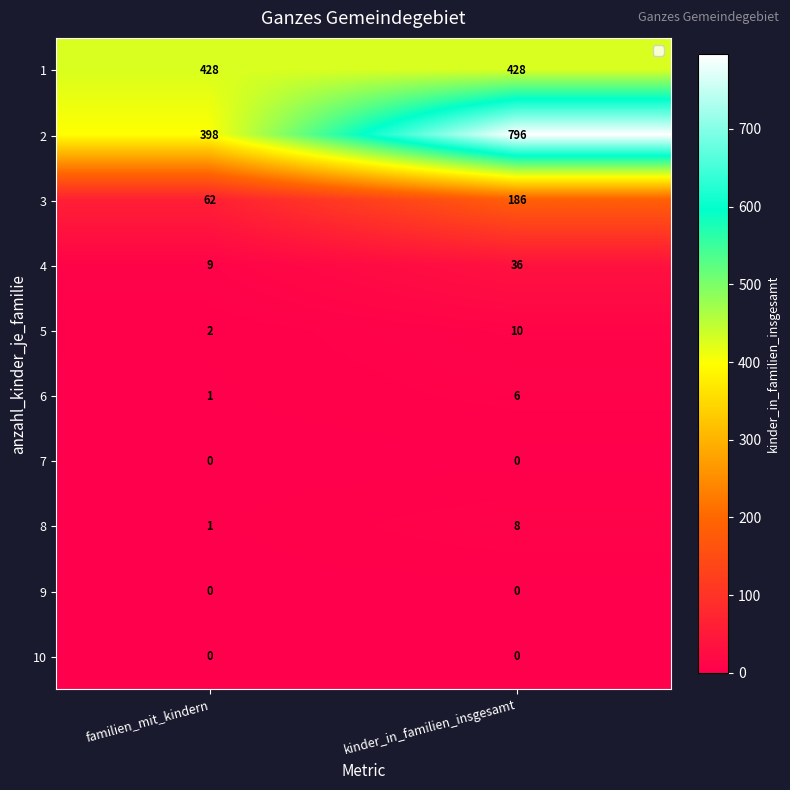

At how many categories does at least one series exceed 52?

2